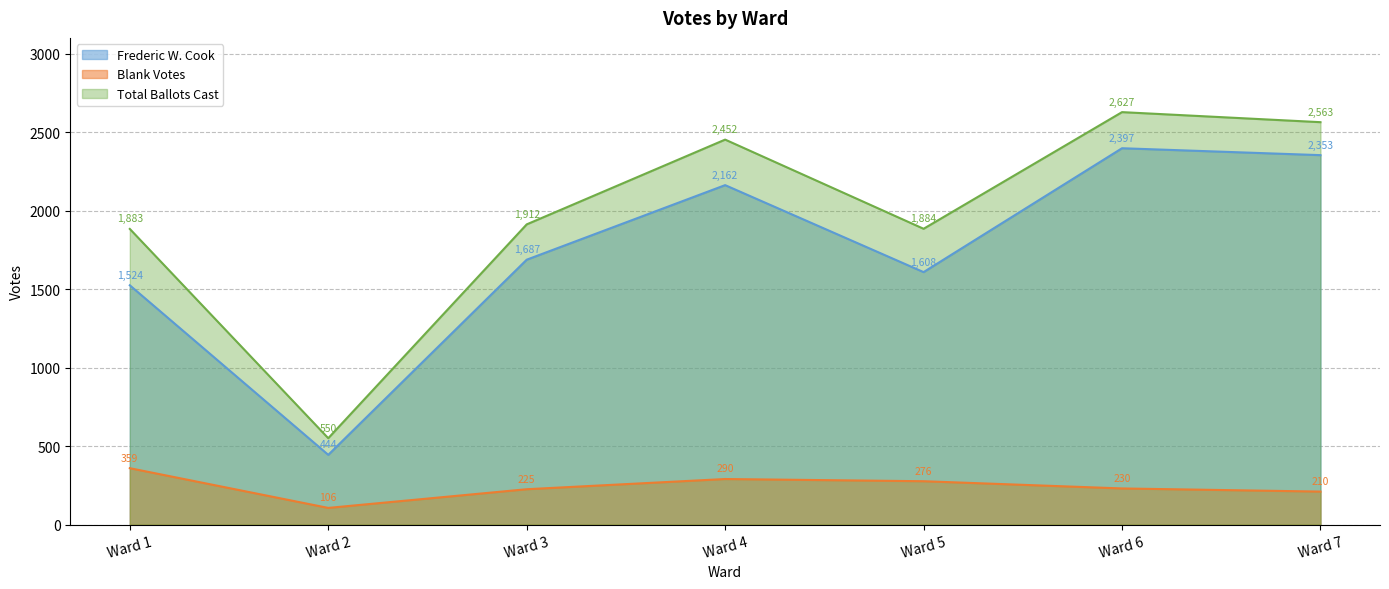

True or false: Frederic W. Cook and Total Ballots Cast cross at least once.

False